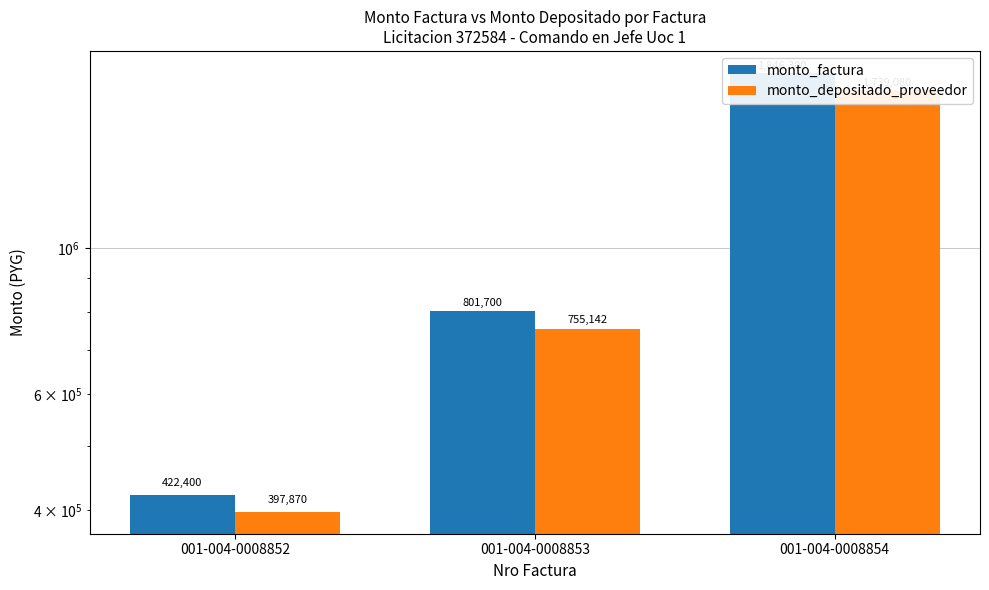

How many monto_factura values are between 422400 and 1846300?

3